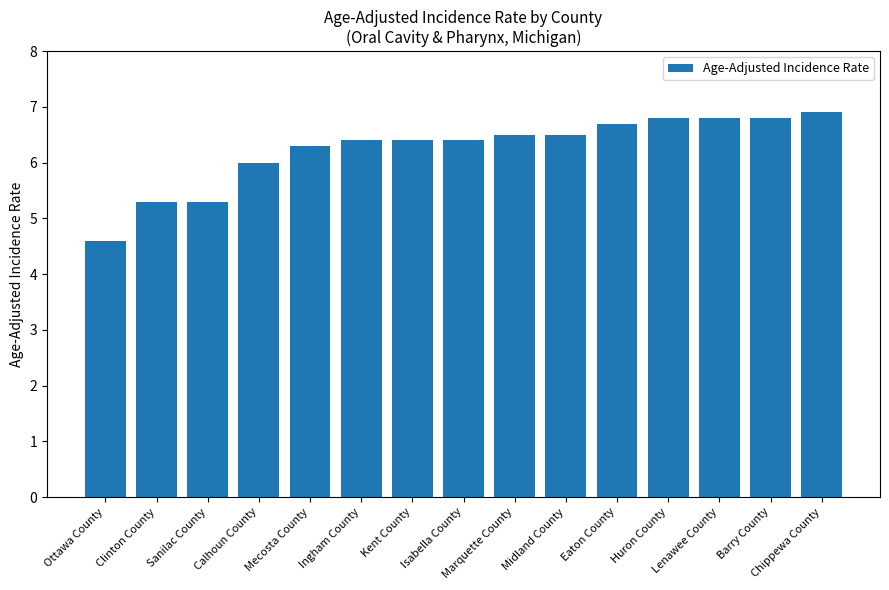

How many distinct data groups are displayed?

1